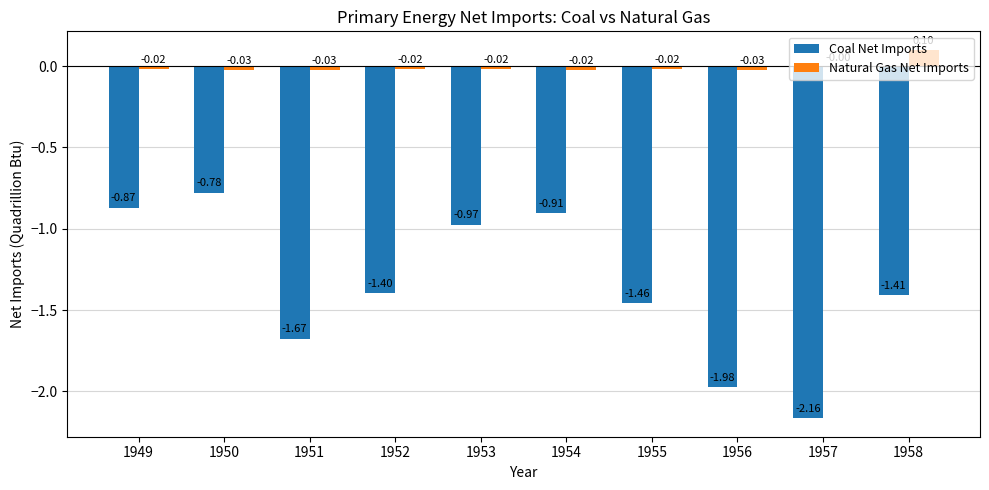

Which series has the largest total across all categories?

Natural Gas Net Imports